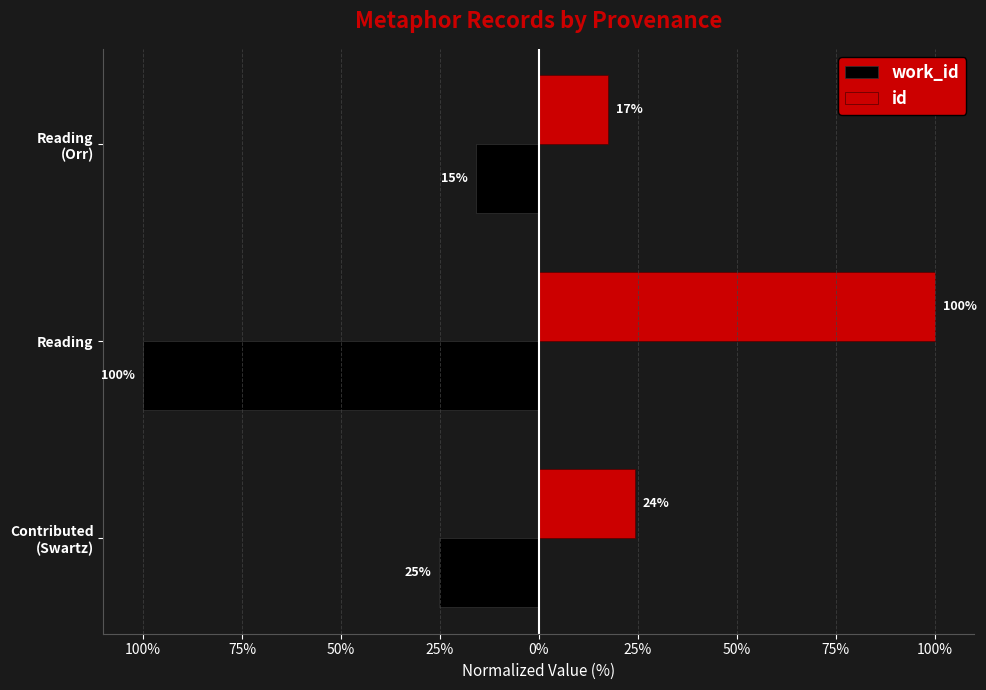

What is the difference between the maximum and second lowest values in the id series?

75.8